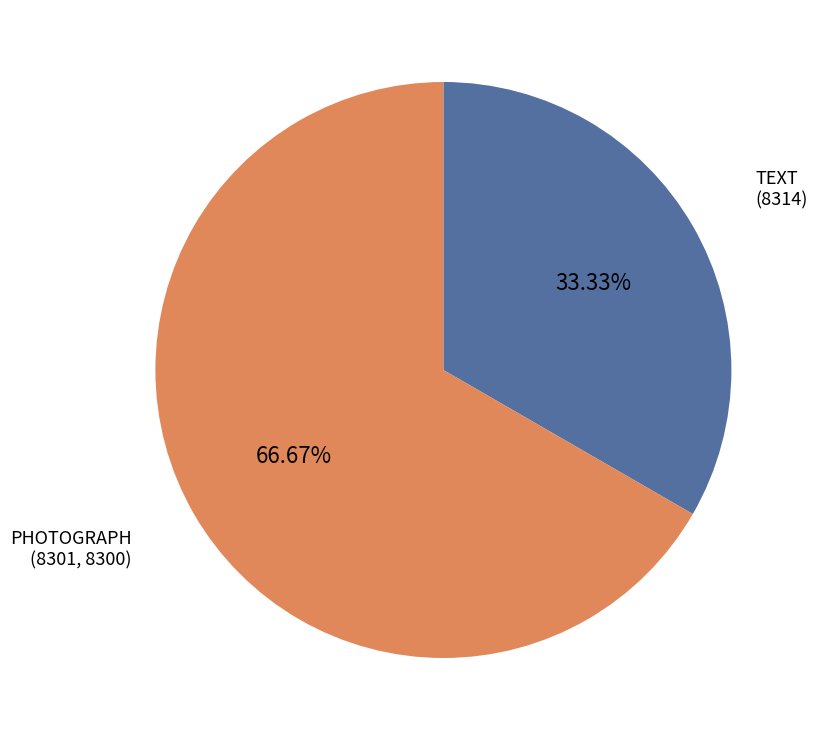

Rank the categories by value from lowest to highest.

TEXT (8314), PHOTOGRAPH (8301, 8300)